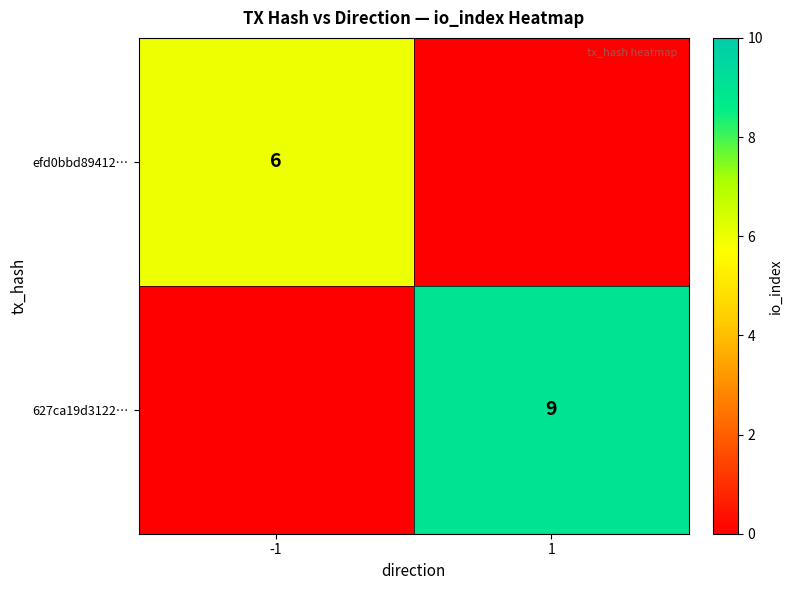

Is it true that efd0bbd89412… equals 6 at -1?

True